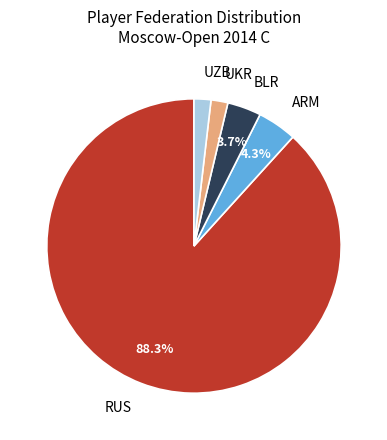

What is the ratio of the value at UKR to the value at ARM?

0.4